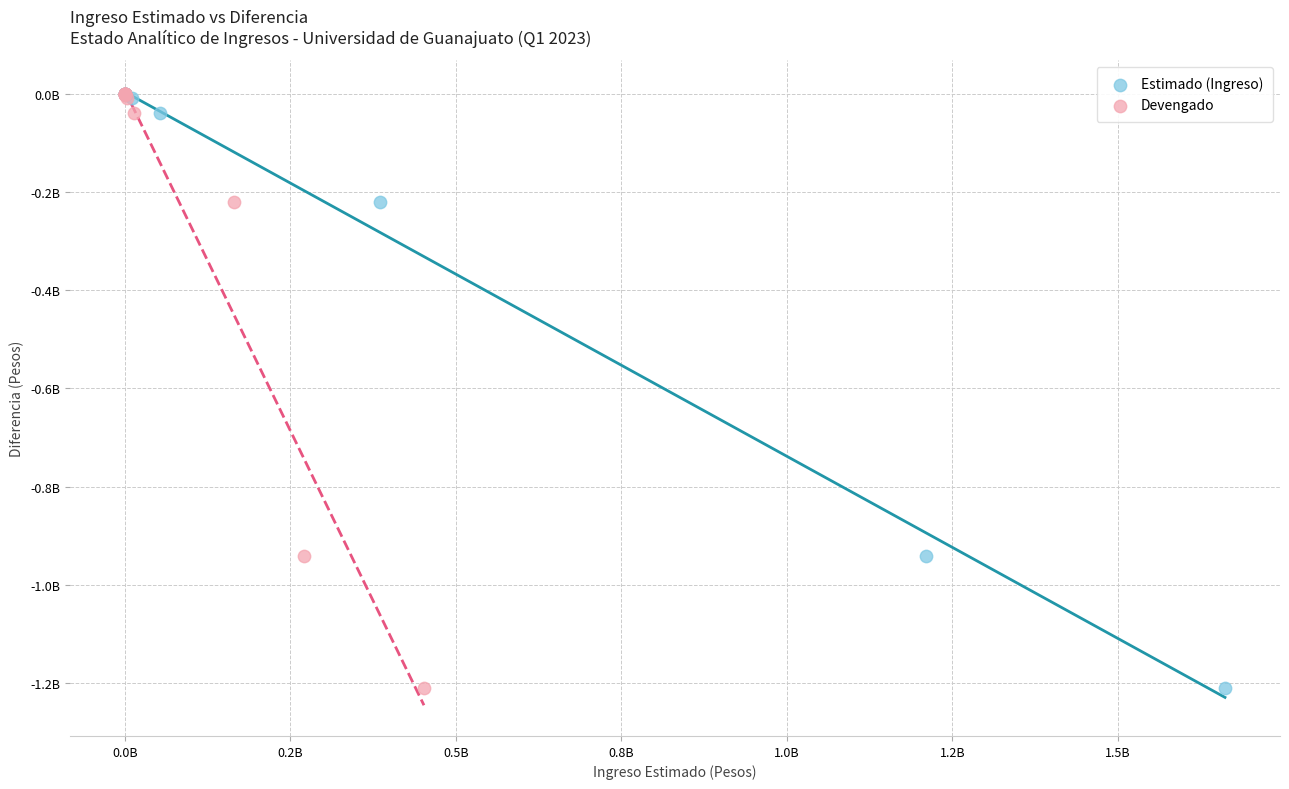

What are all the series names shown in the legend?

Estimado (Ingreso), Devengado